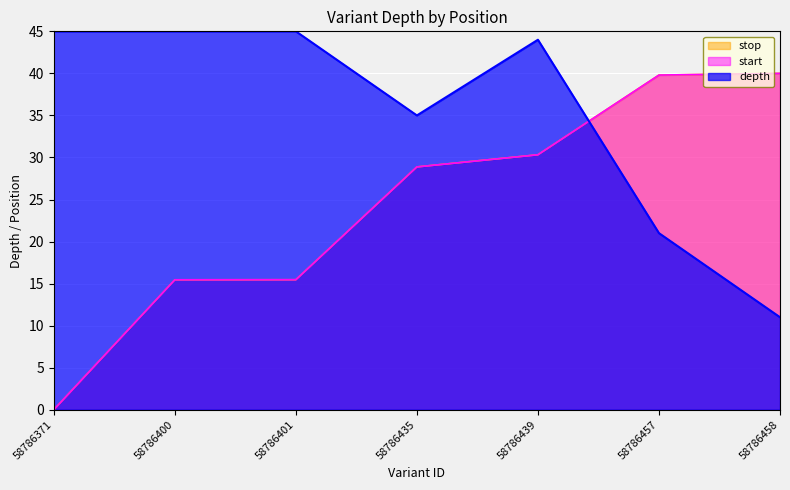

What is the sum of the depth values at 58786457 and 58786458?

32.0